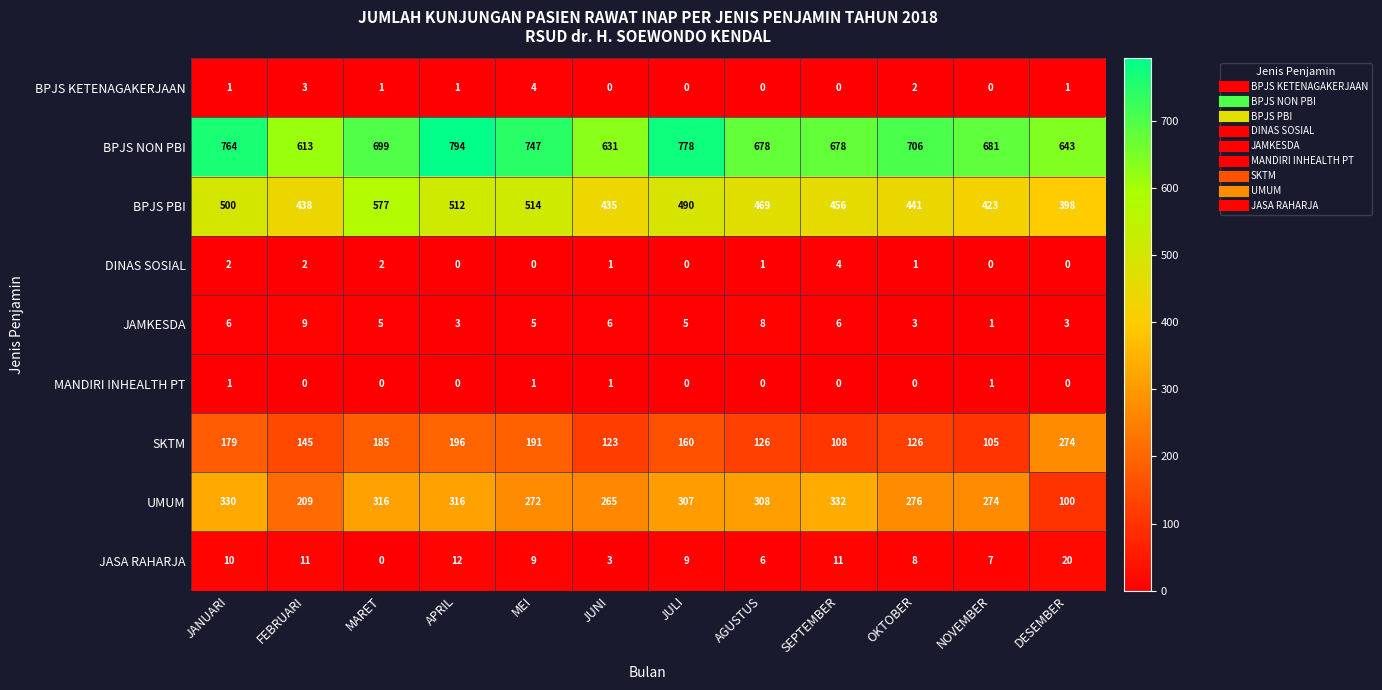

Read the BPJS NON PBI value at SEPTEMBER, to the nearest 5.

680